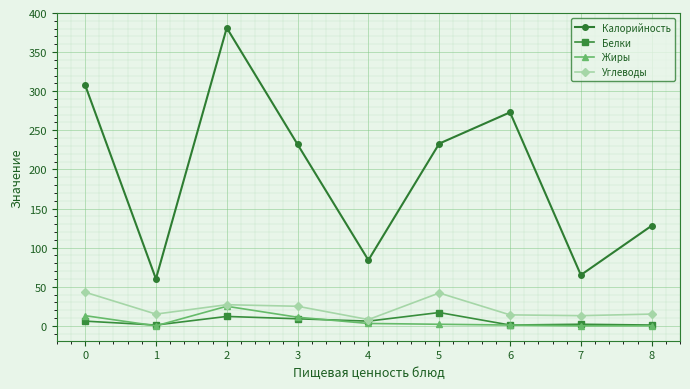

Where is the first local minimum for Углеводы?

1